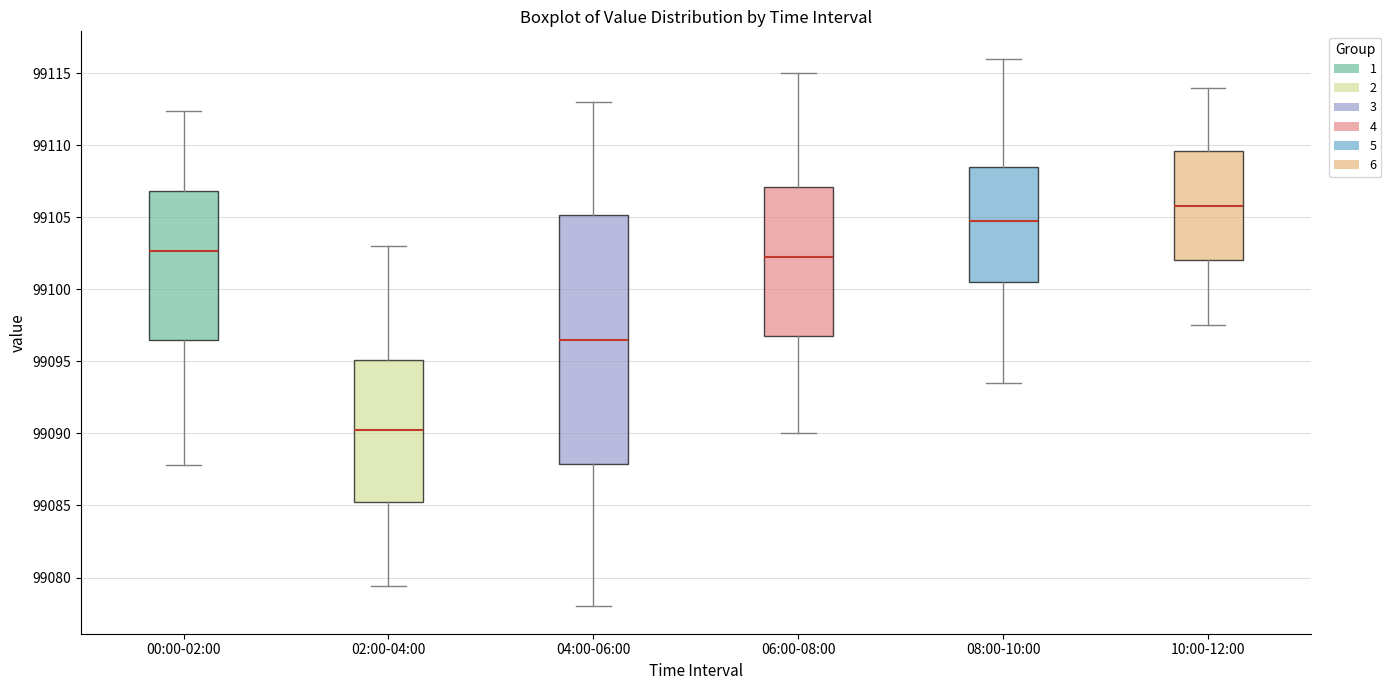

Where does the median line of the box for 08:00-10:00 sit on the y-axis? The values are not printed on the chart, so give them approximately, as read against the axis.

99105.0